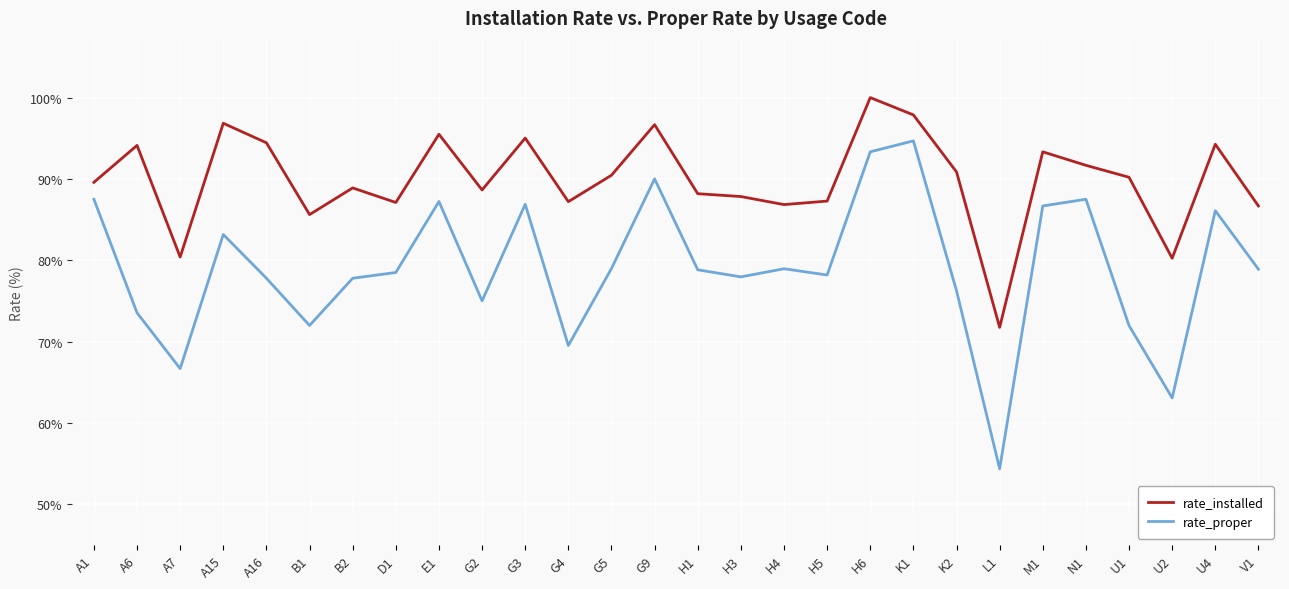

How many values in the rate_installed series exceed 90?

14